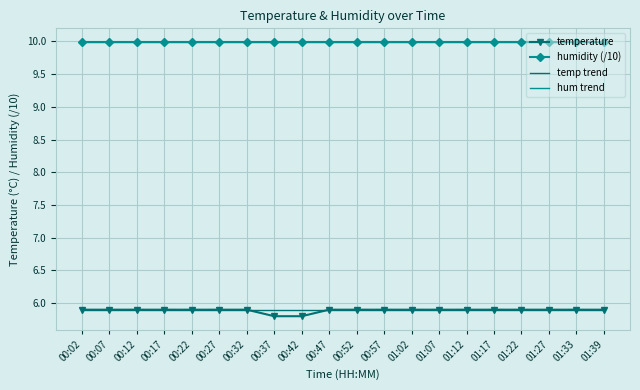

At which label is the value closest to 5?

00:37